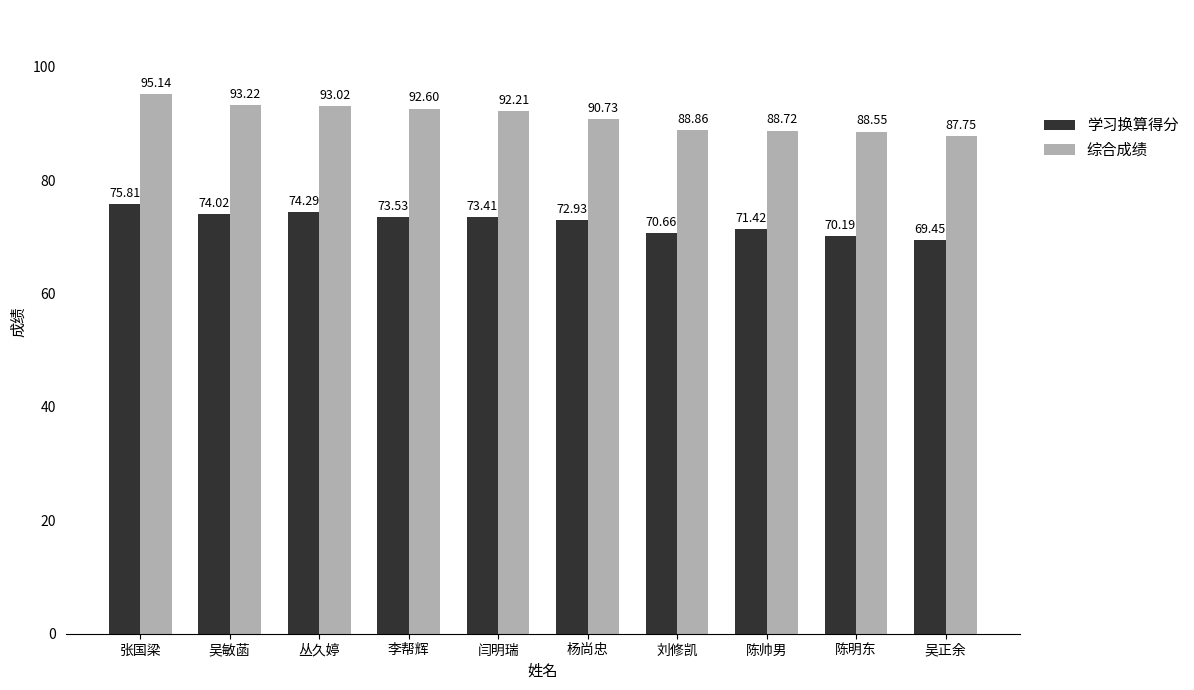

Where does the 学习换算得分 series first go above 73?

张国梁